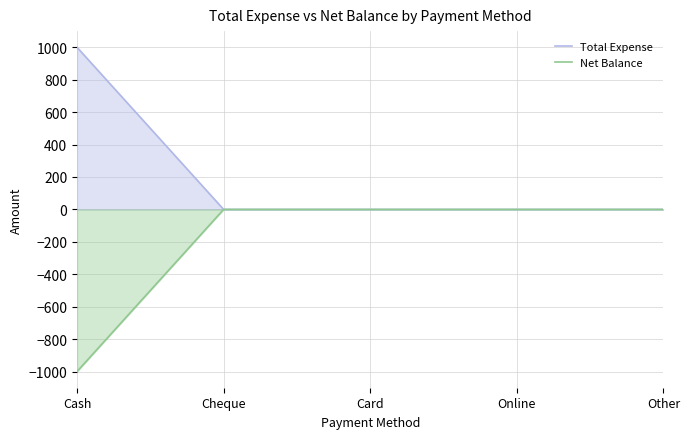

Reading right to left, list all the values displayed in this chart.

Total Expense: 0	0	0	0	1000
Net Balance: 0	0	0	0	-1000